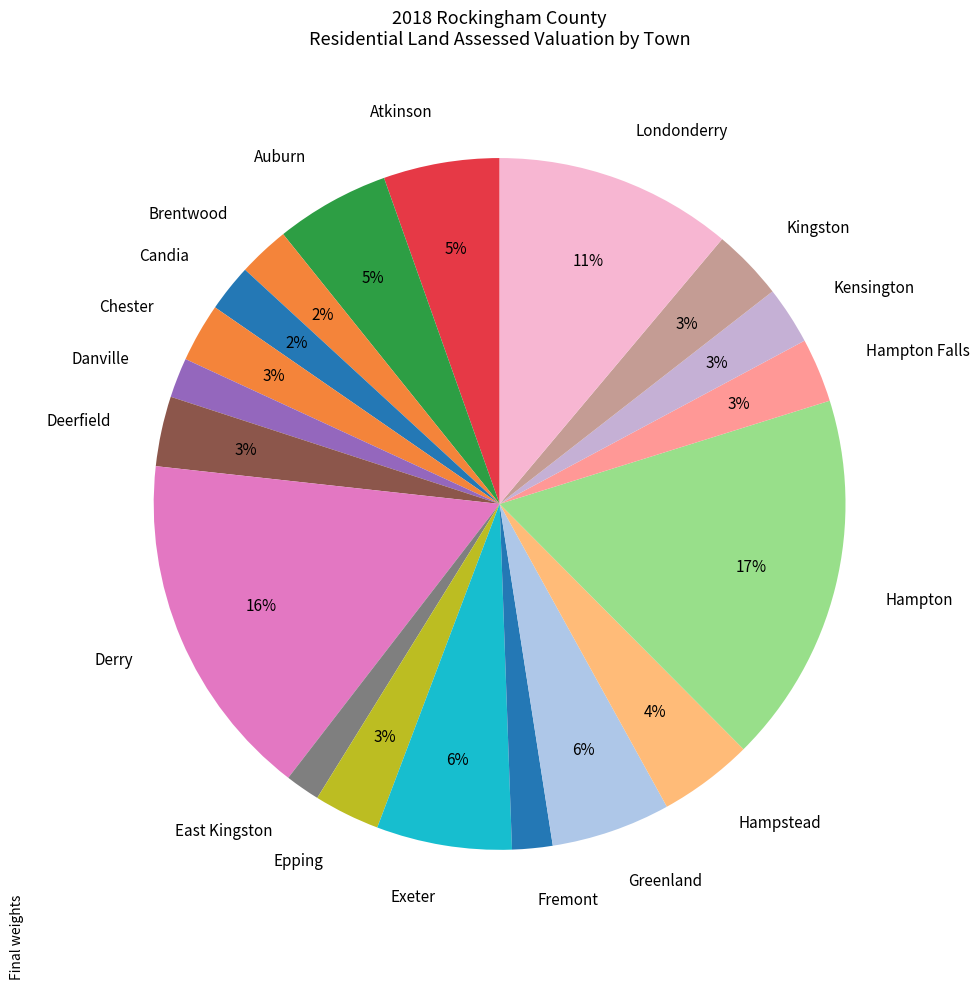

What is the largest slice in the pie chart?

Hampton